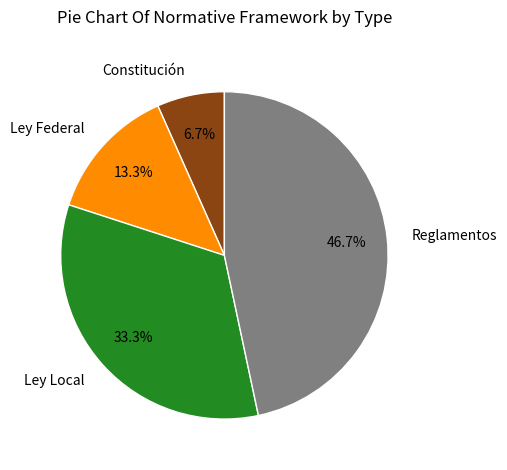

The Constitución slice represents 14% of the pie. True or false?

False